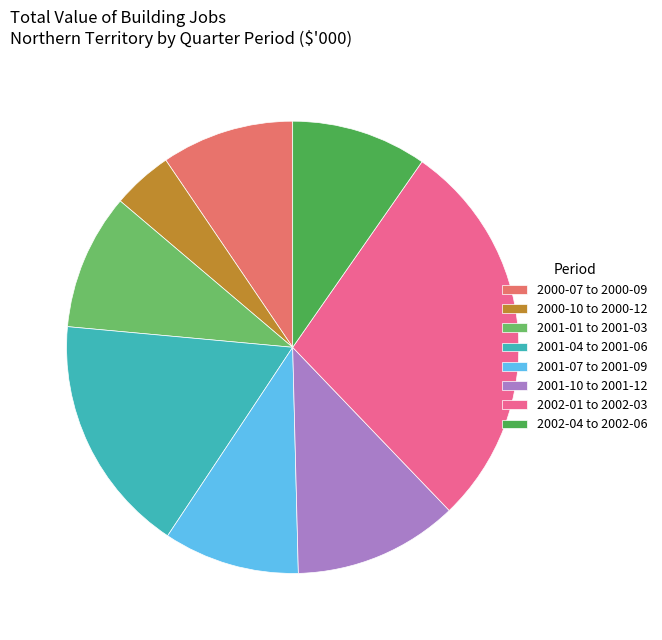

How many slices are in this pie chart?

8